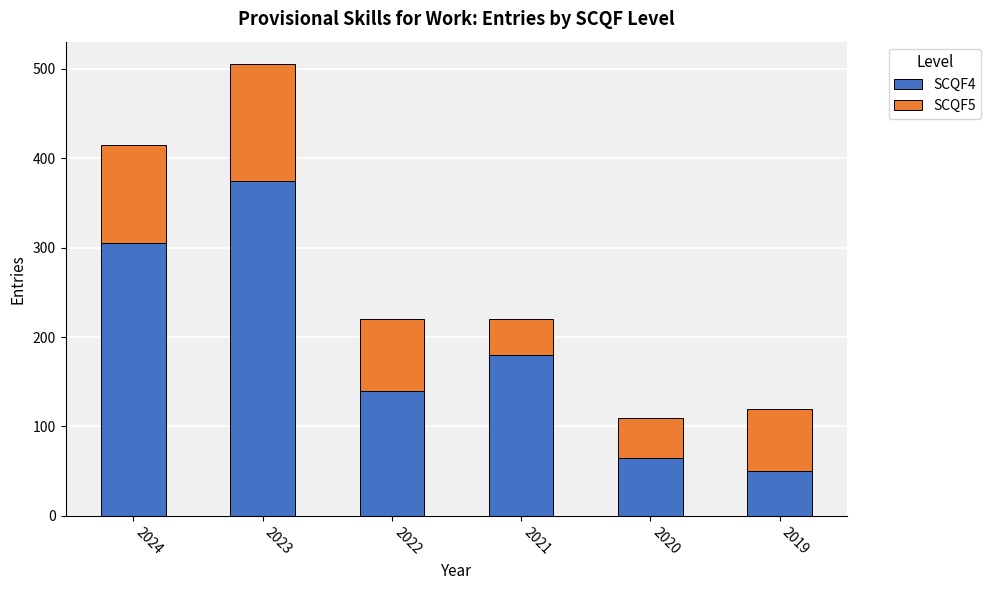

At which category is the sum across all series the highest?

2023